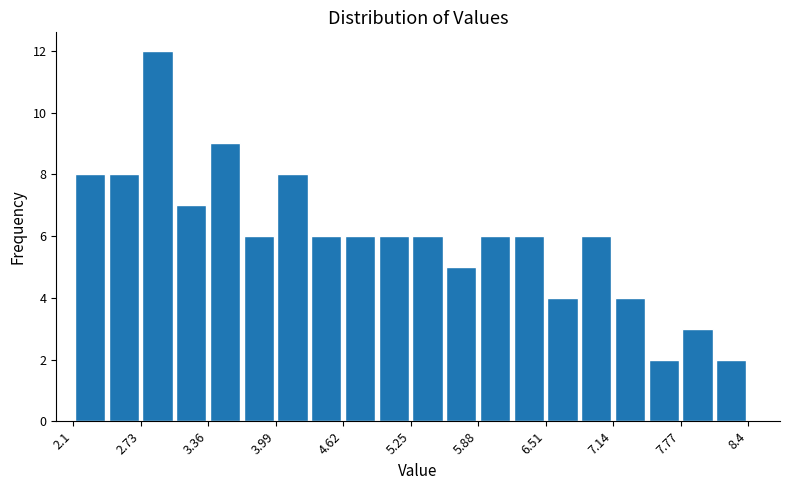

Around what value on the x-axis is the tallest bar? Give the approximate position of its centre, as read against the axis.

2.9